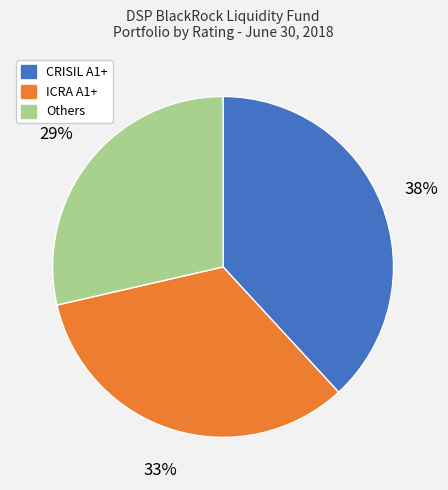

Is there a majority slice in this chart?

No